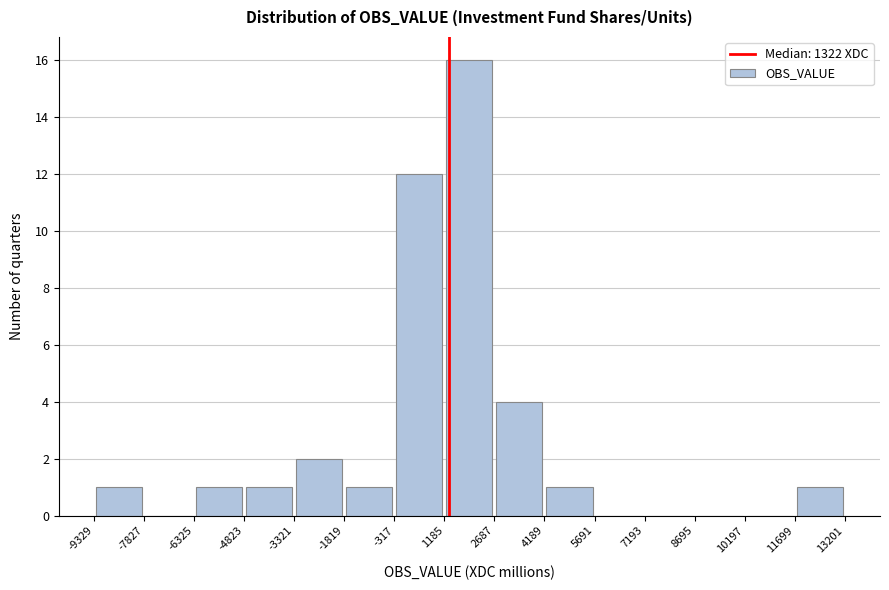

How tall is the bar that spans -6325 to -4823 on the x-axis? The values are not printed on the chart, so give them approximately, as read against the axis.

1